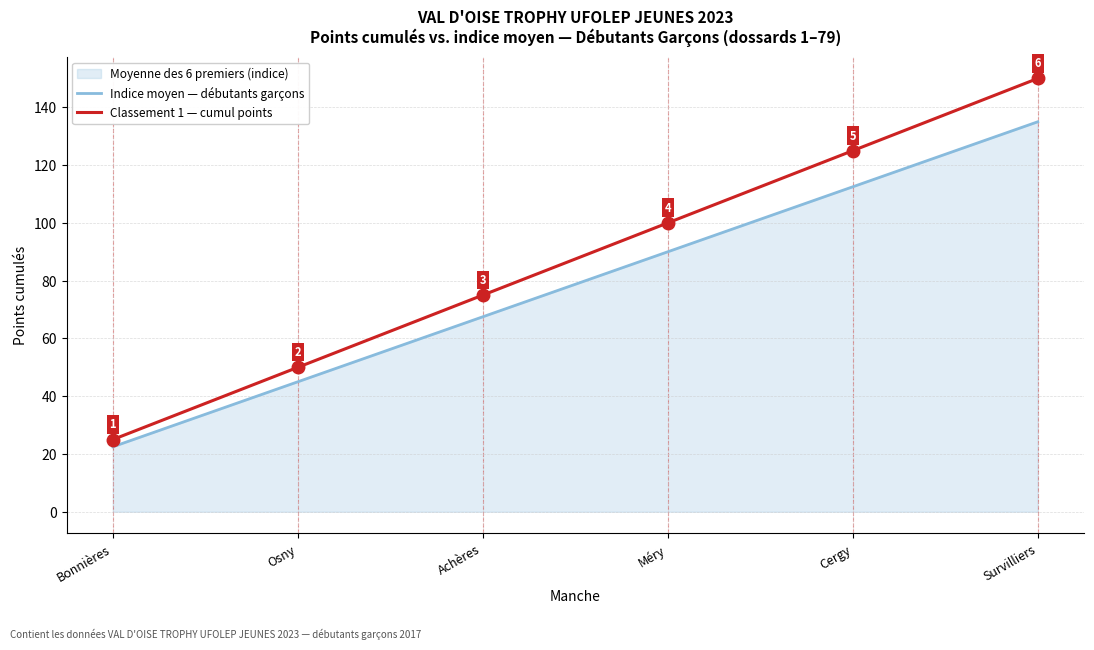

Which has a higher value, Osny or Survilliers?

Survilliers